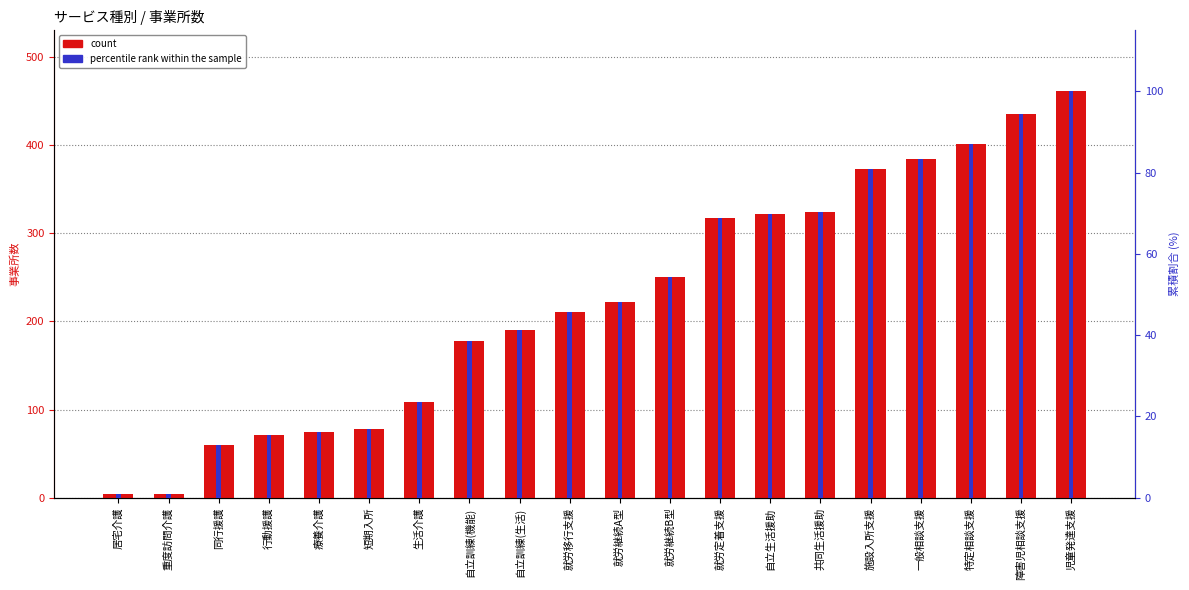

What is the difference between the percentile rank within the sample values at 就労移行支援 and 自立訓練(生活)?

4.6